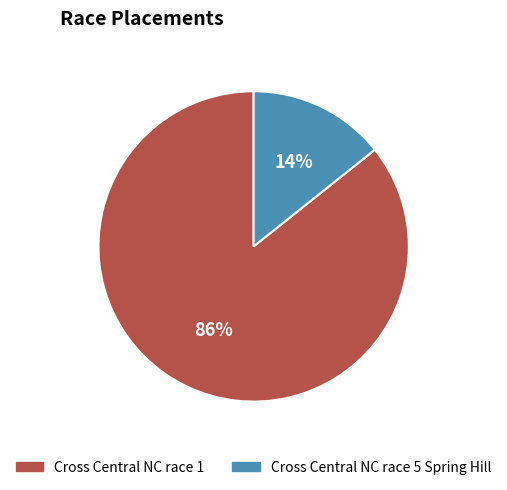

To the nearest percent, what is the combined percentage of Cross Central NC race 5 Spring Hill and Cross Central NC race 1?

100%